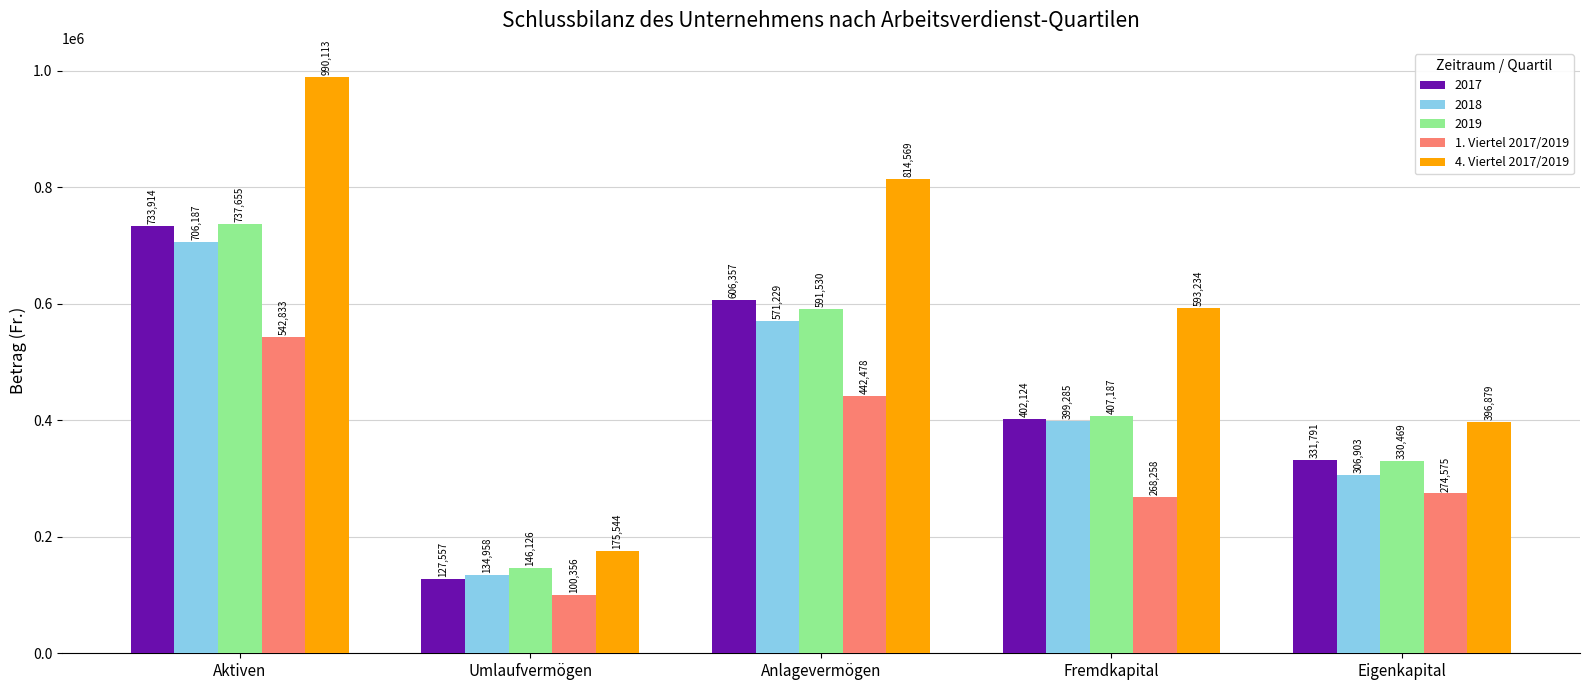

Rank the categories by 2017 value from highest to lowest.

Aktiven, Anlagevermögen, Fremdkapital, Eigenkapital, Umlaufvermögen